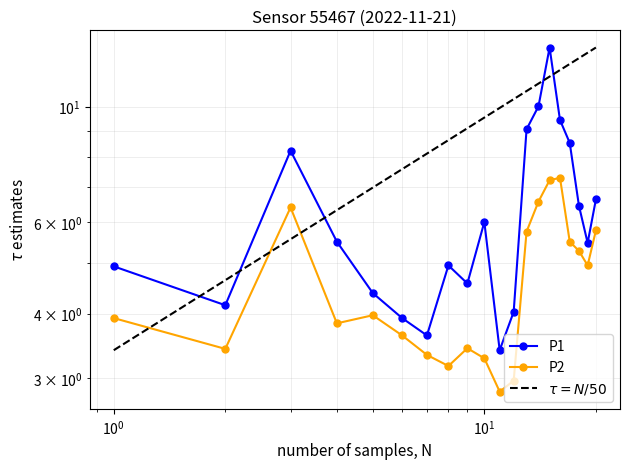

True or false: P1 and P2 cross at least once.

False